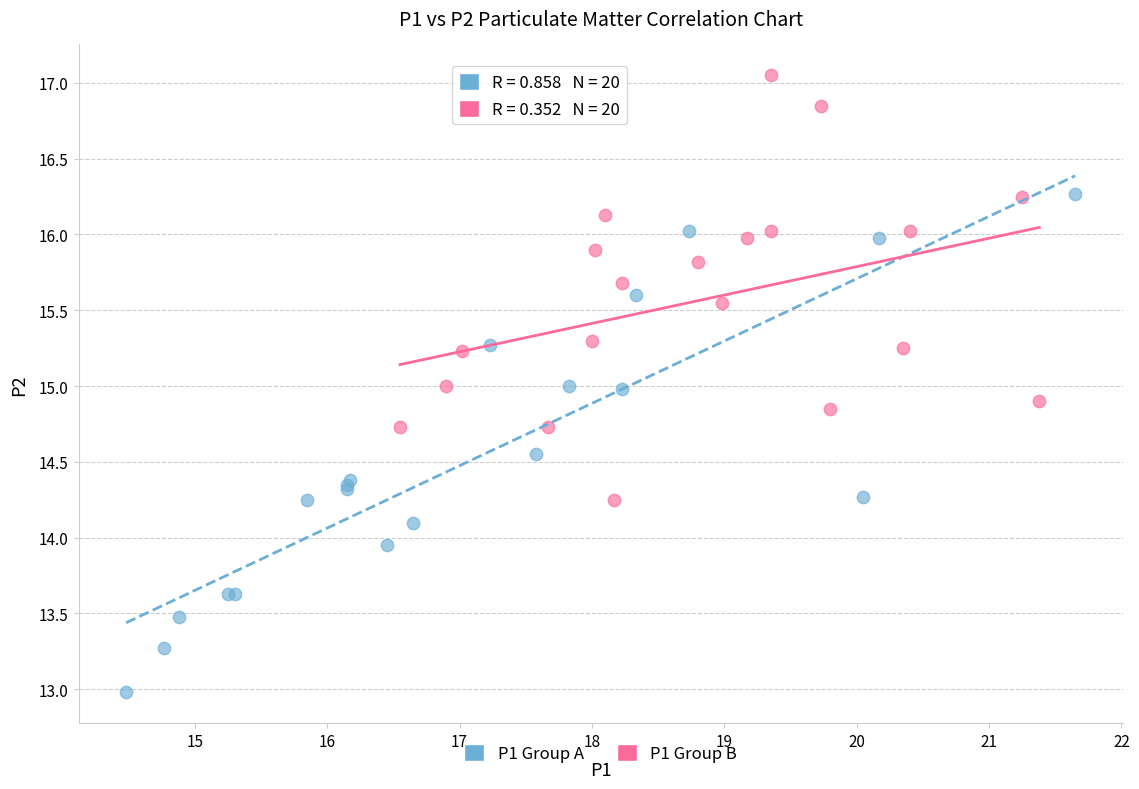

Which series reaches the minimum Y coordinate?

P1 Group A